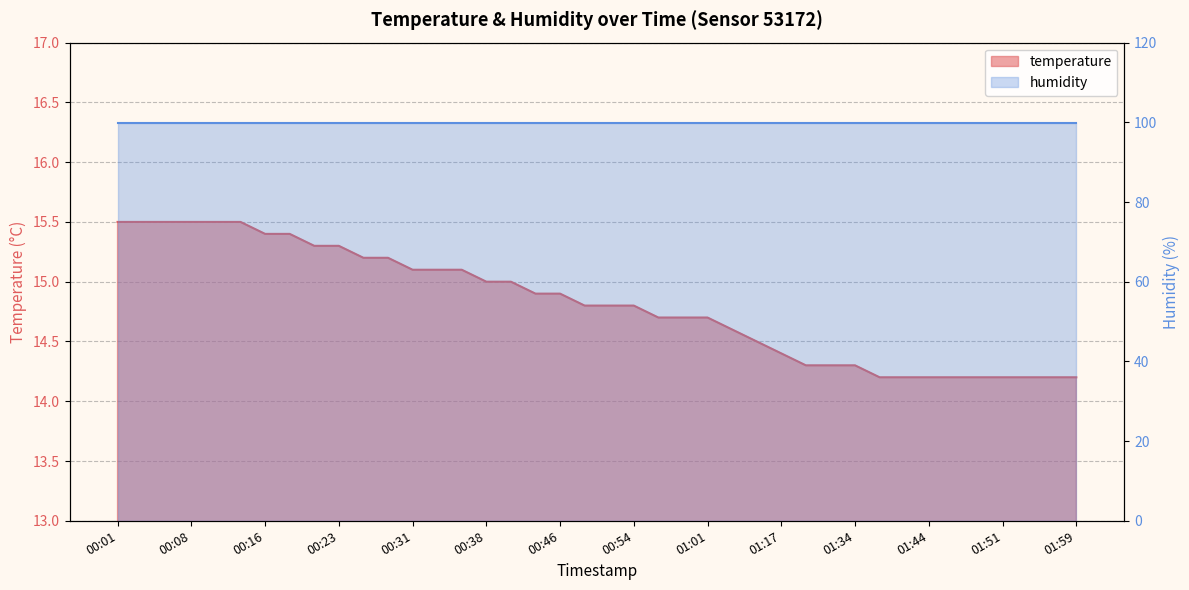

Read the value at 01:01.

14.7